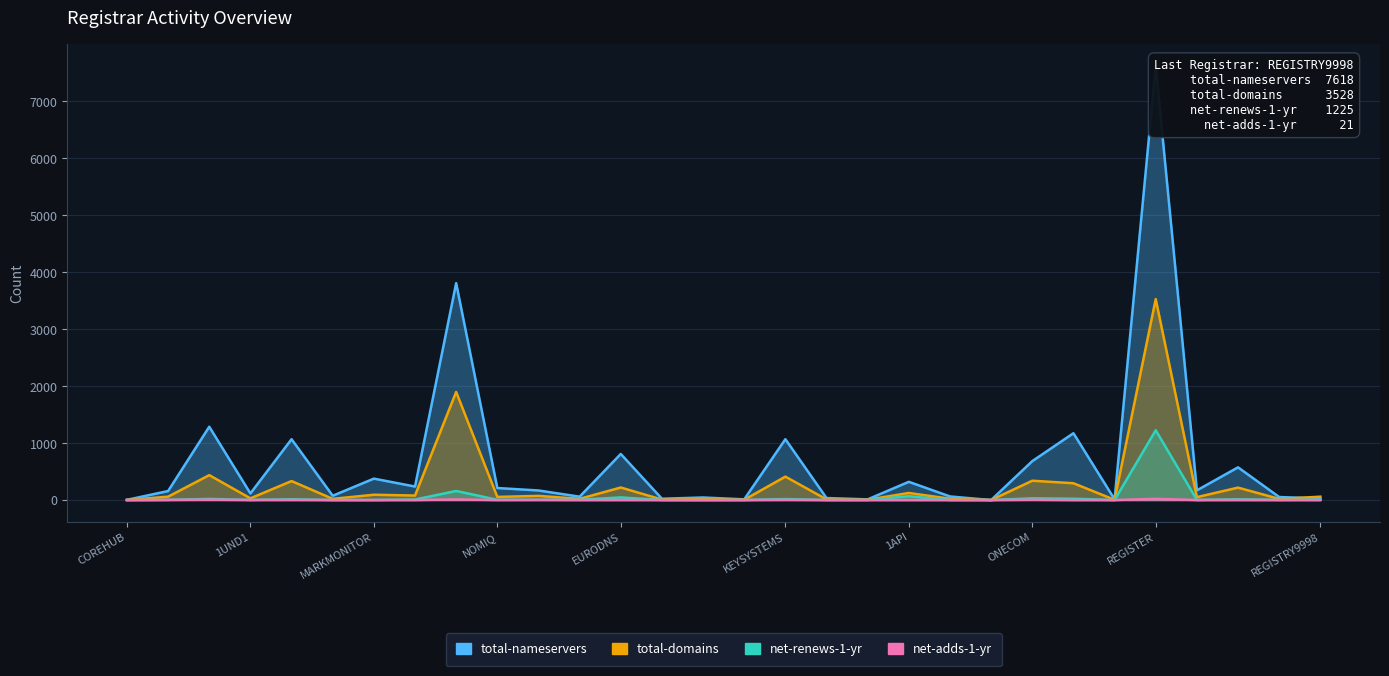

How many categories are shown in the chart?

30